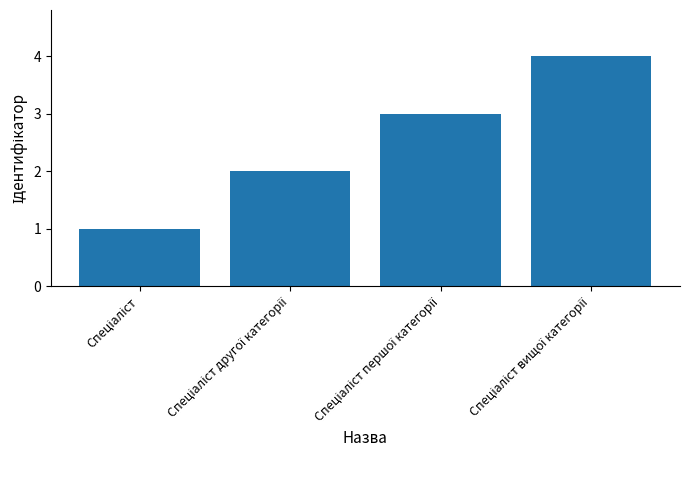

What is the greatest value displayed?

4